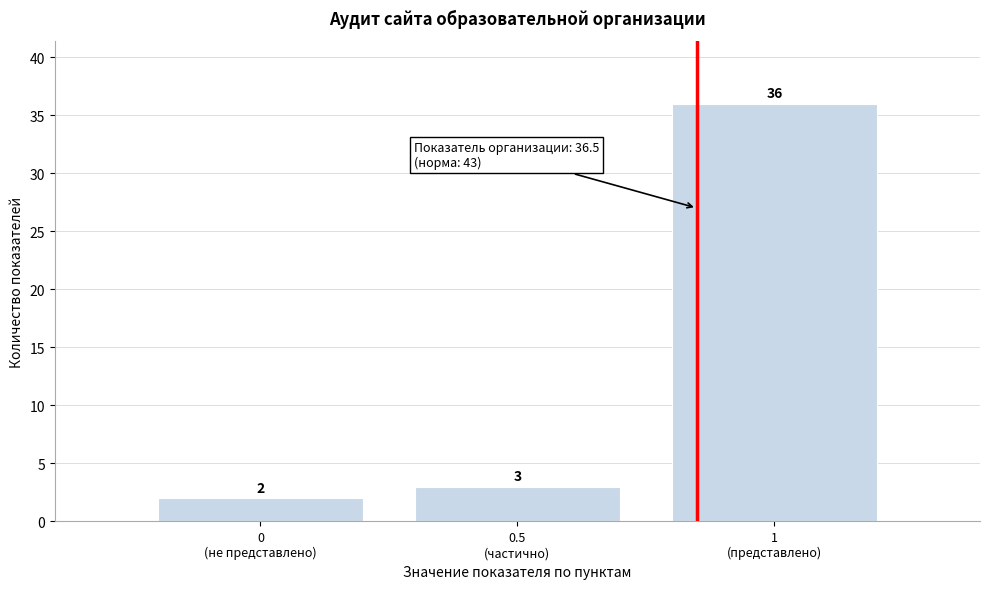

Reading right to left, extract all data points from this chart.

36	3	2